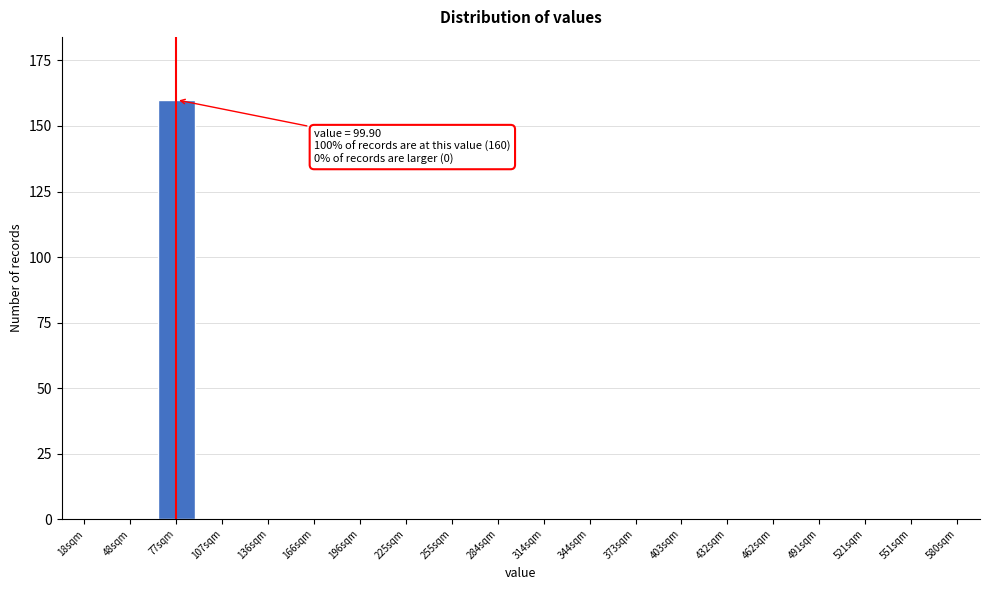

Reading right to left, transcribe all the data shown in this chart.

580sqm=0	551sqm=0	521sqm=0	491sqm=0	462sqm=0	432sqm=0	403sqm=0	373sqm=0	344sqm=0	314sqm=0	284sqm=0	255sqm=0	225sqm=0	196sqm=0	166sqm=0	136sqm=0	107sqm=0	77sqm=160	48sqm=0	18sqm=0